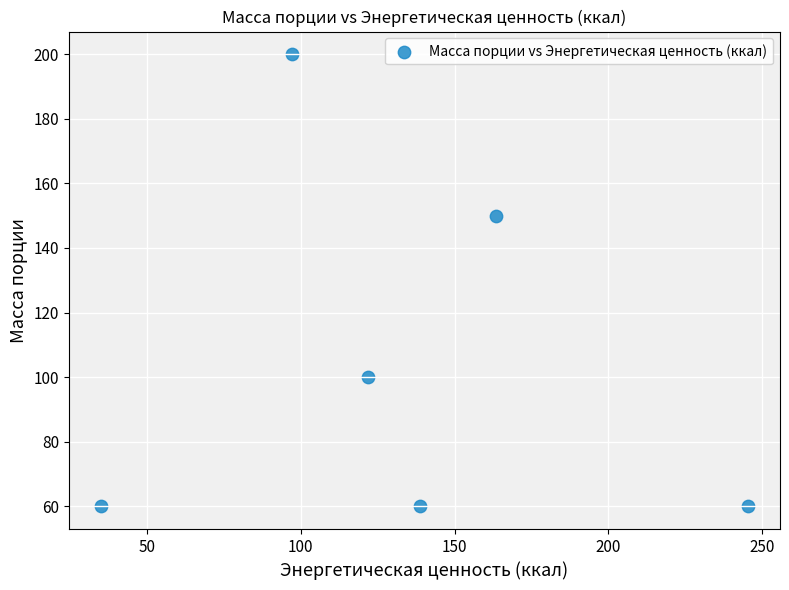

What is the average Y value?

105